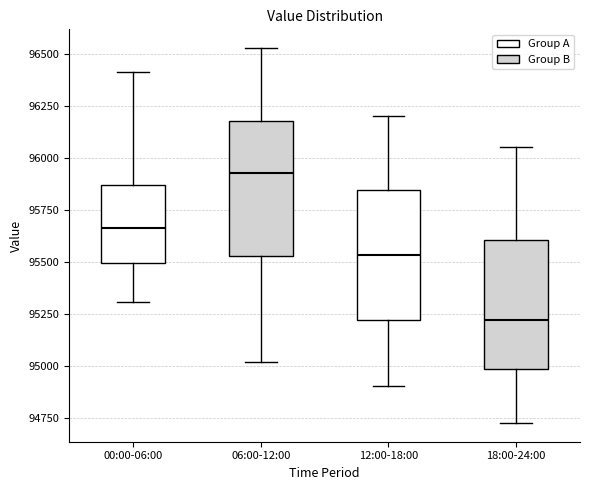

Reading left to right, transcribe this box plot: for each box, give where its median line is, the range the box spans, and where its two whiskers end, as read against the y-axis. The values are not printed on the chart, so give them approximately, as read against the axis.

00:00-06:00: median 95650, box 95500 to 95850, whiskers 95300 to 96400
06:00-12:00: median 95950, box 95550 to 96200, whiskers 95000 to 96550
12:00-18:00: median 95550, box 95200 to 95850, whiskers 94900 to 96200
18:00-24:00: median 95200, box 95000 to 95600, whiskers 94750 to 96050